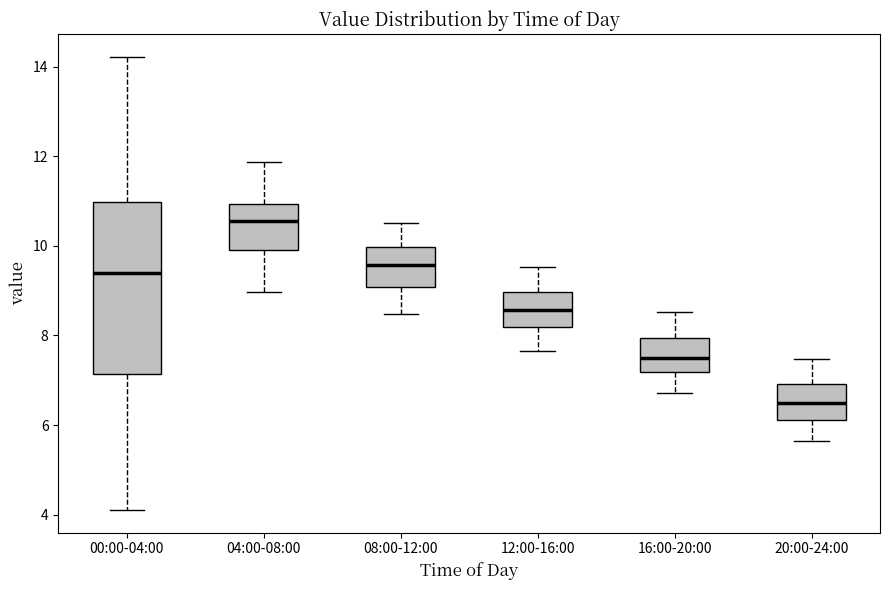

Reading left to right, read every box against the y-axis: the position of its median line, the range the box covers, and the ends of its whiskers. The values are not printed on the chart, so give them approximately, as read against the axis.

00:00-04:00: median 9.4, box 7.2 to 11.0, whiskers 4.2 to 14.2
04:00-08:00: median 10.6, box 10.0 to 11.0, whiskers 9.0 to 11.8
08:00-12:00: median 9.6, box 9.0 to 10.0, whiskers 8.4 to 10.6
12:00-16:00: median 8.6, box 8.2 to 9.0, whiskers 7.6 to 9.6
16:00-20:00: median 7.6, box 7.2 to 8.0, whiskers 6.8 to 8.6
20:00-24:00: median 6.6, box 6.2 to 7.0, whiskers 5.6 to 7.4